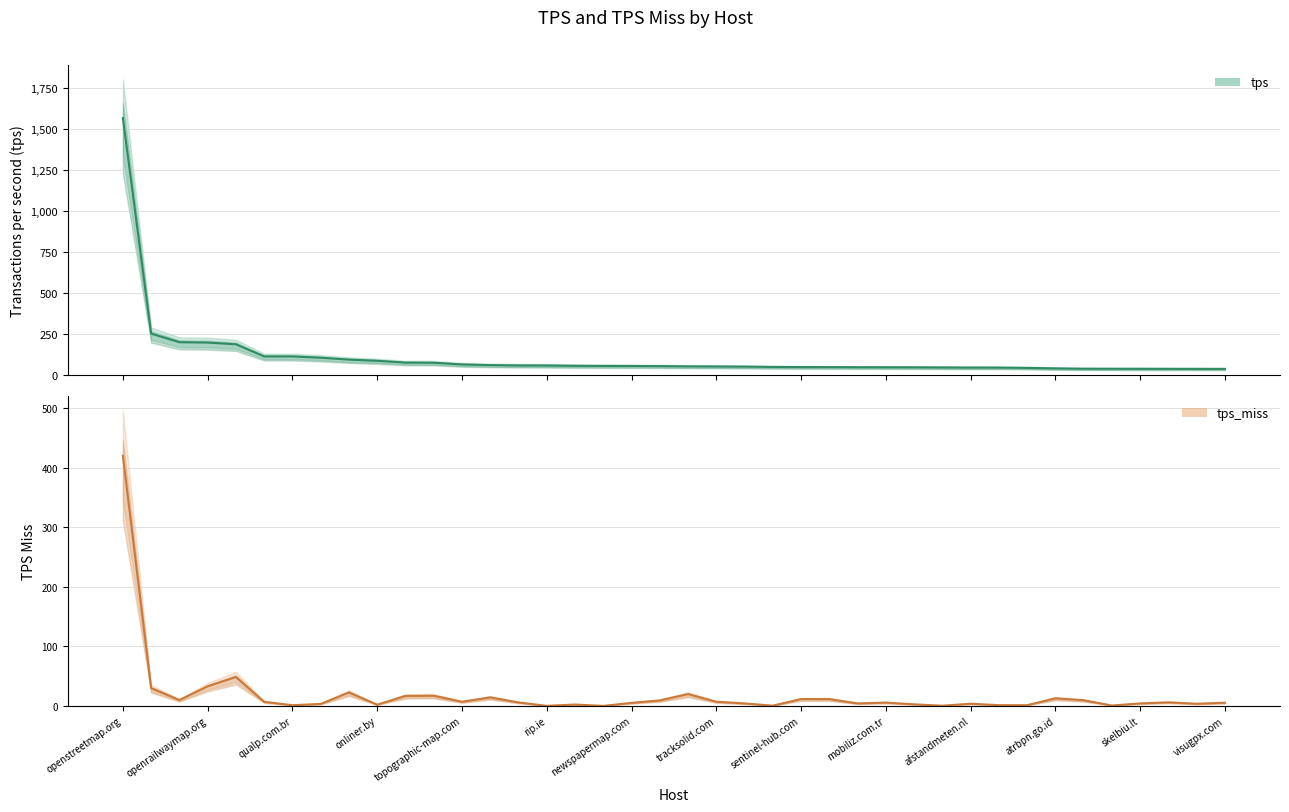

Where does the tps series first go above 53?

openstreetmap.org